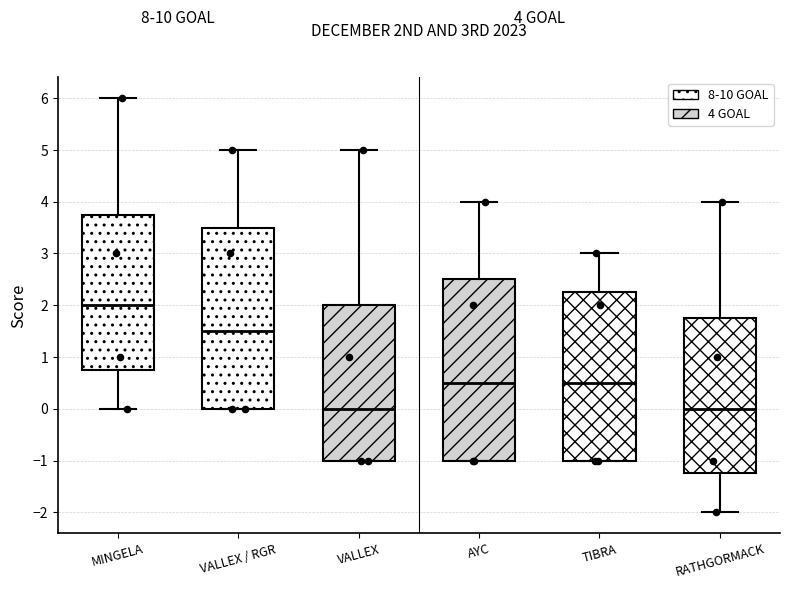

Which box has the highest median line?

MINGELA